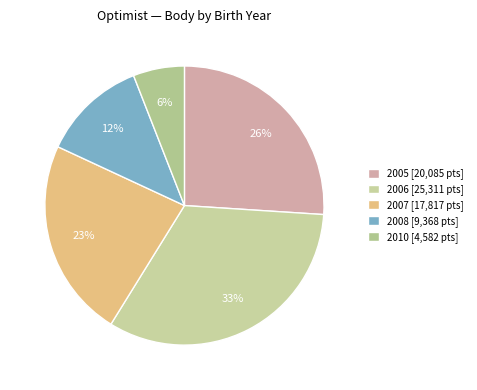

How many segments does this pie chart have?

5